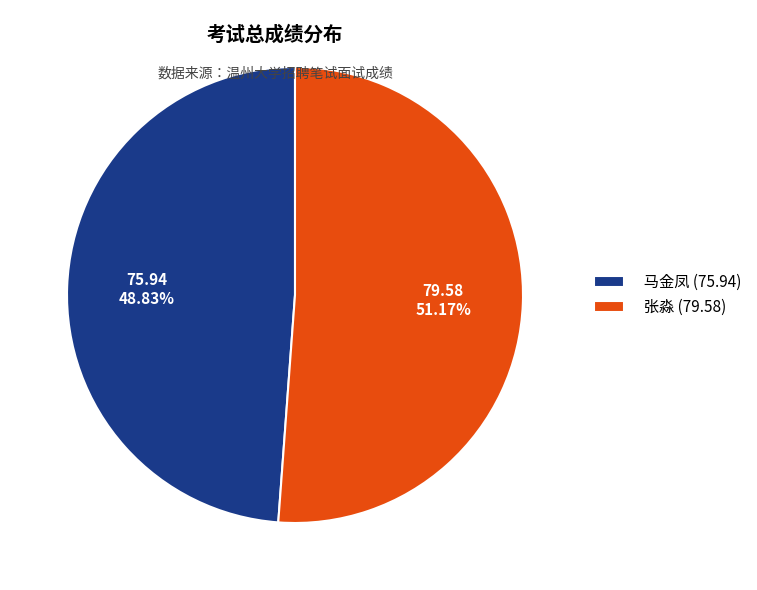

Rank the categories by value from highest to lowest.

张淼 (79.58), 马金凤 (75.94)